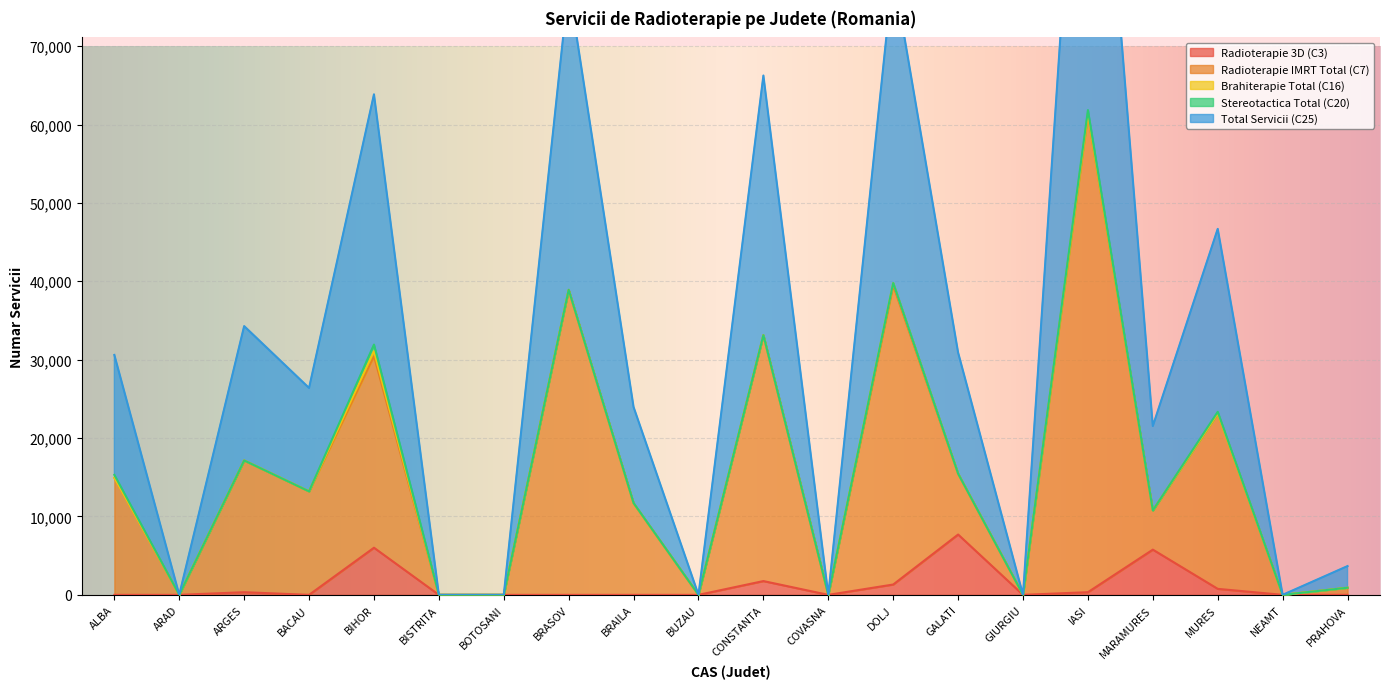

The Radioterapie 3D (C3) series shows 13504 at GALATI. True or false?

False